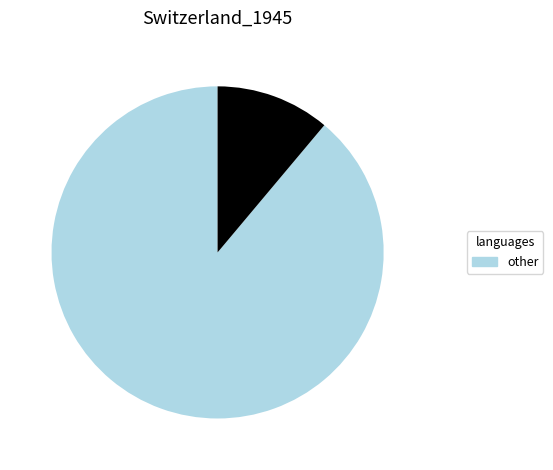

How many slices are in this pie chart?

2